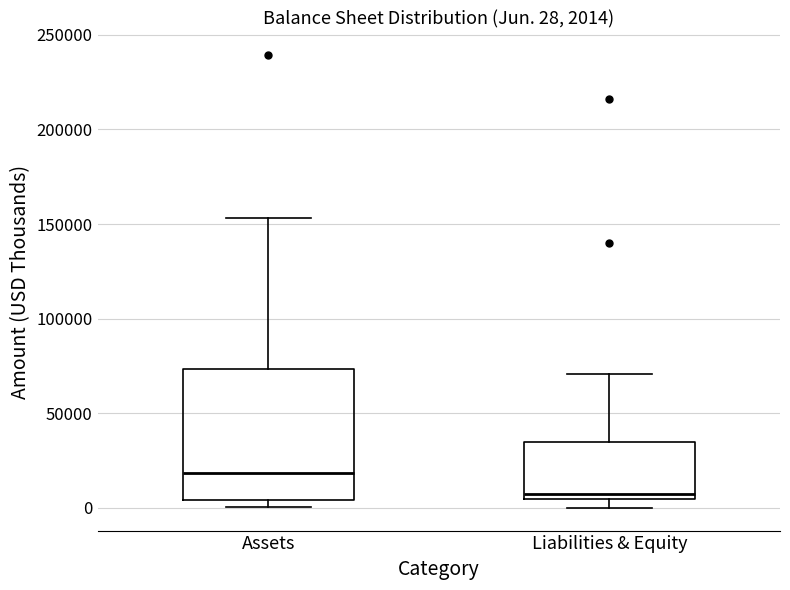

Which box has the highest median line?

Assets